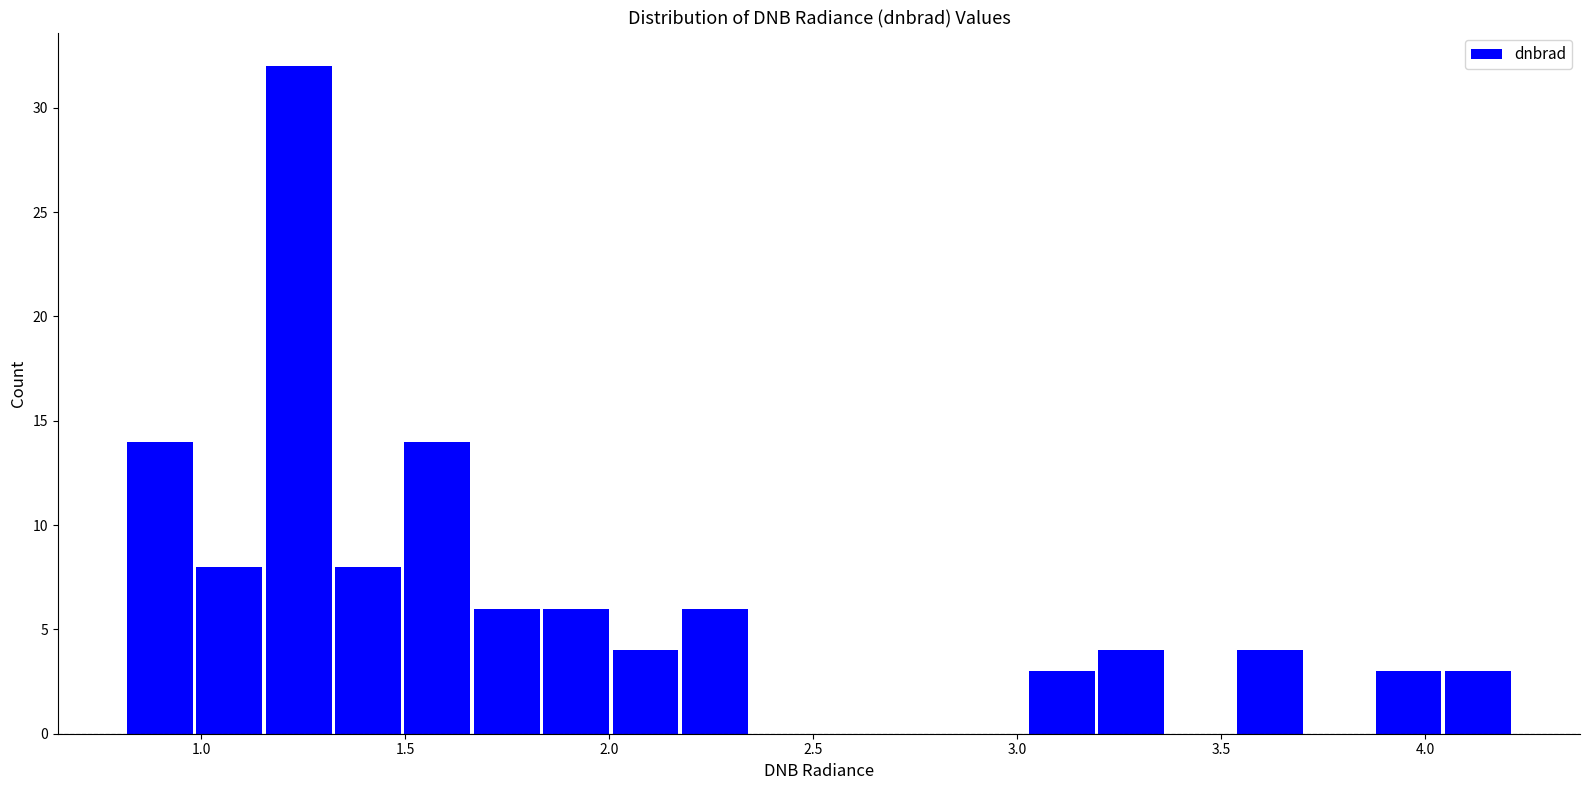

Read against the x-axis, roughly where is the centre of the tallest bar?

1.25